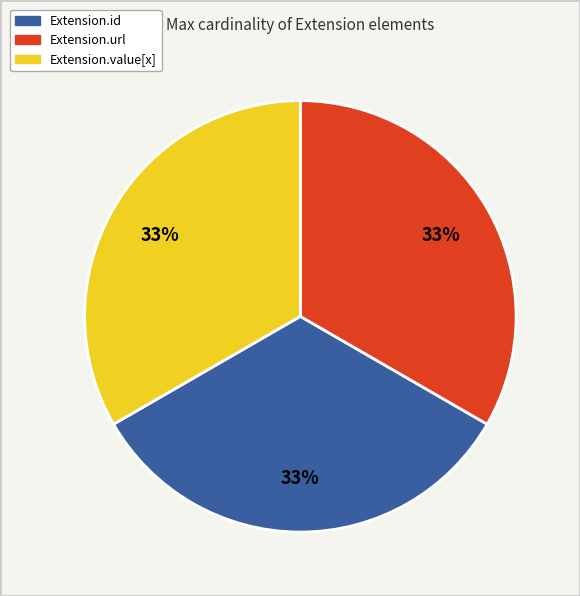

Does any single category account for the majority?

No